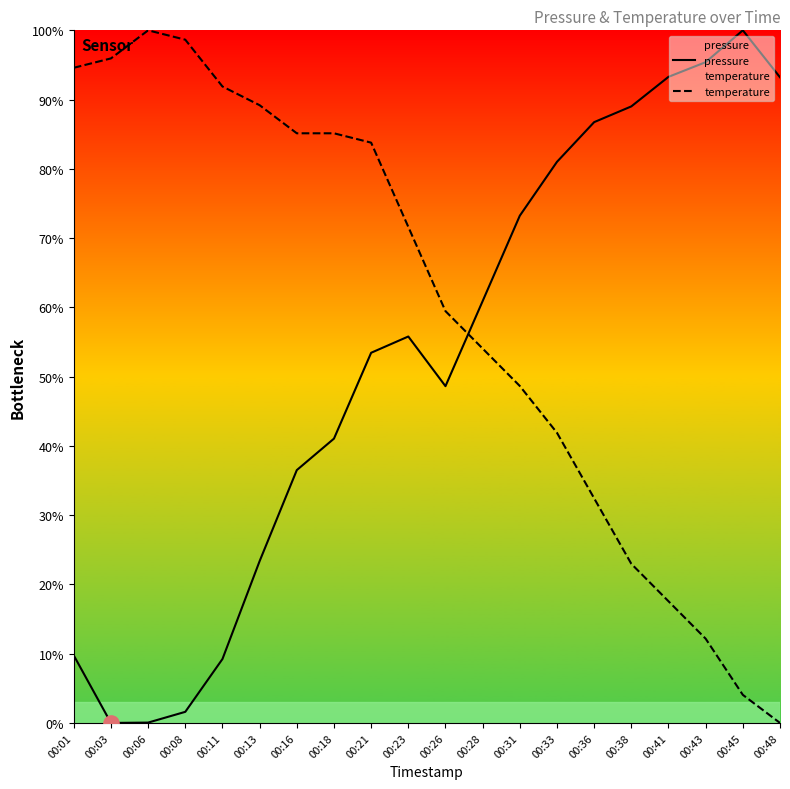

At which category is the sum across all series the highest?

00:21